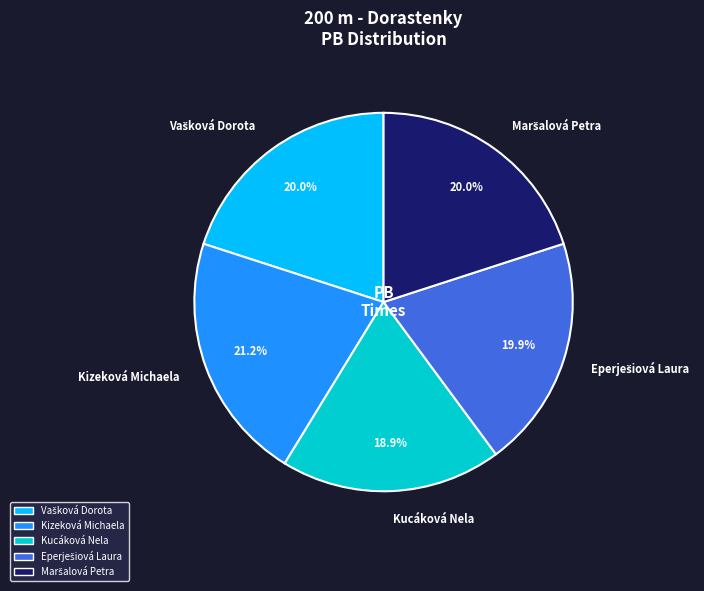

How many slices are in this pie chart?

5